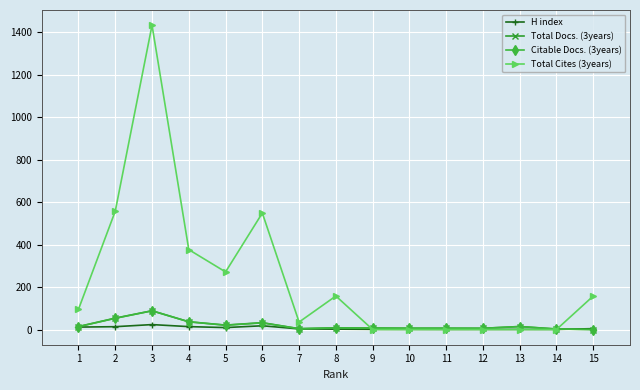

Which series has the largest total across all categories?

Total Cites (3years)